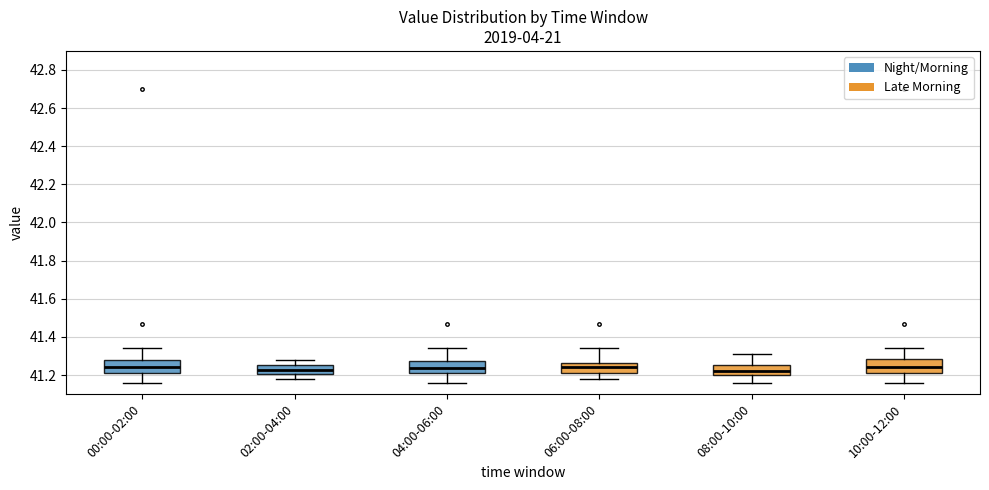

Reading left to right, transcribe this box plot: for each box, give where its median line is, the range the box spans, and where its two whiskers end, as read against the y-axis. The values are not printed on the chart, so give them approximately, as read against the axis.

00:00-02:00: median 41.24, box 41.22 to 41.28, whiskers 41.16 to 41.34
02:00-04:00: median 41.22, box 41.20 to 41.26, whiskers 41.18 to 41.28
04:00-06:00: median 41.24, box 41.22 to 41.28, whiskers 41.16 to 41.34
06:00-08:00: median 41.24, box 41.22 to 41.26, whiskers 41.18 to 41.34
08:00-10:00: median 41.22, box 41.20 to 41.26, whiskers 41.16 to 41.32
10:00-12:00: median 41.24, box 41.22 to 41.28, whiskers 41.16 to 41.34